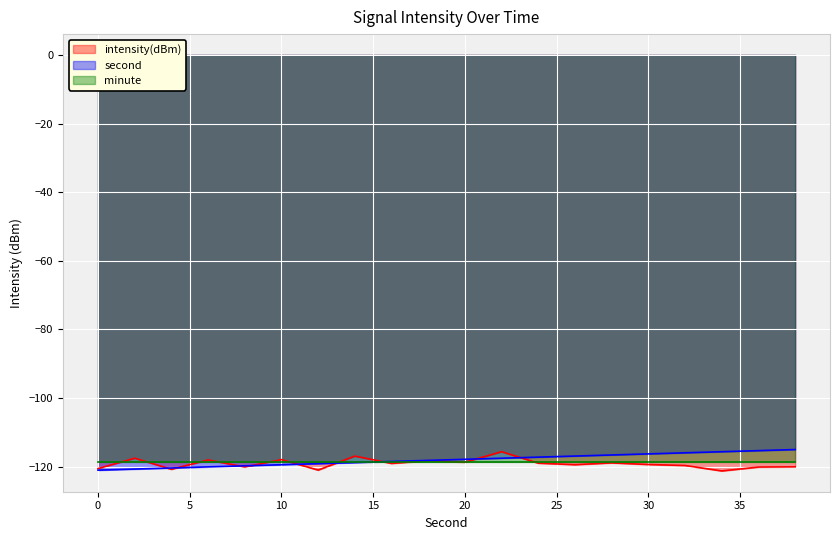

What is the lowest value of the second series?

-121.0